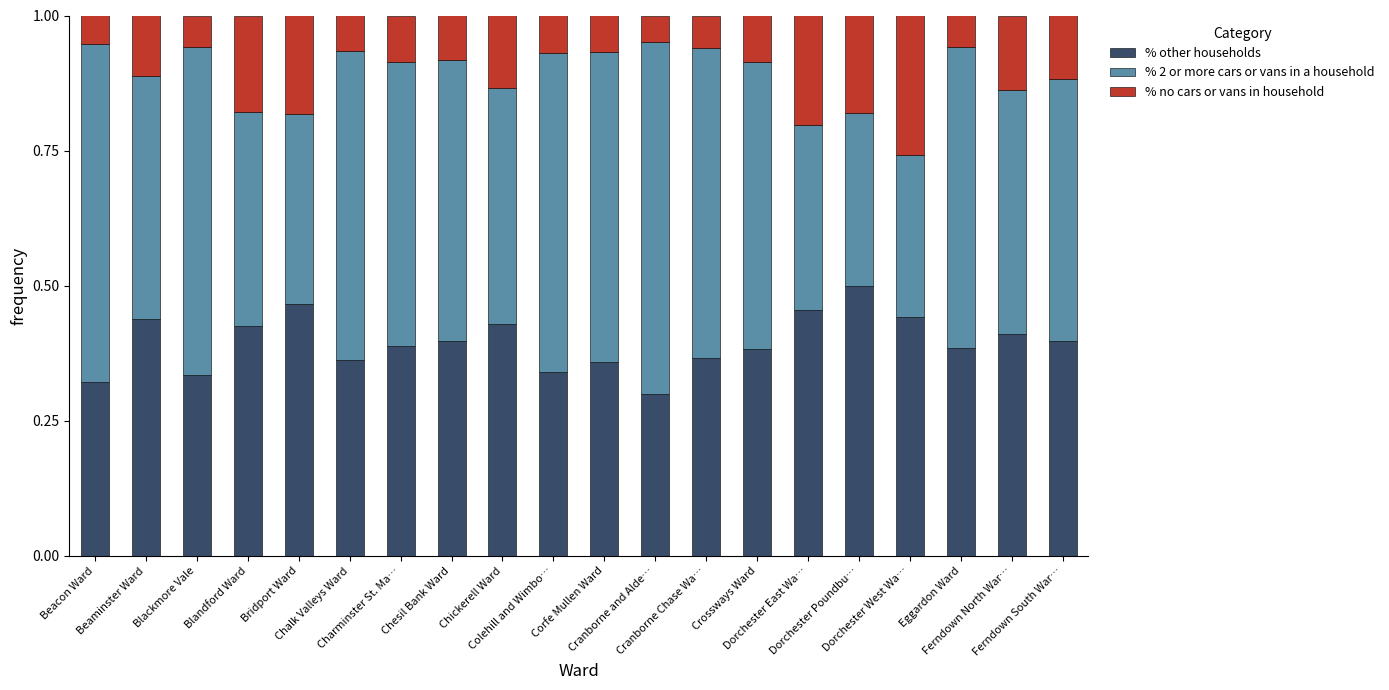

Count the number of data series in this chart.

3